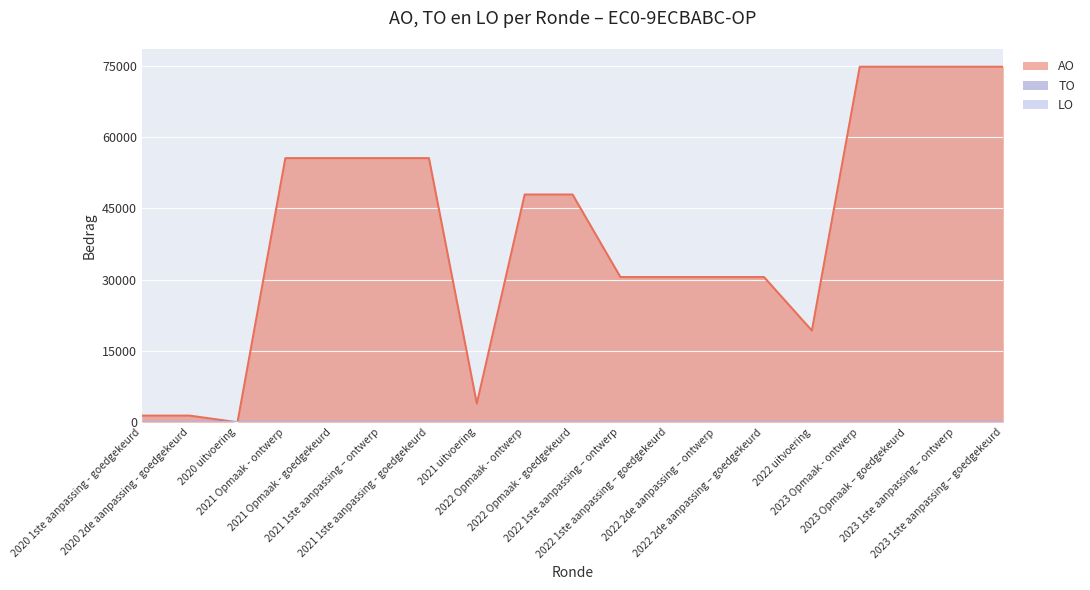

Which series changed the most between 2021 Opmaak - goedgekeurd and 2021 1ste aanpassing – ontwerp?

AO